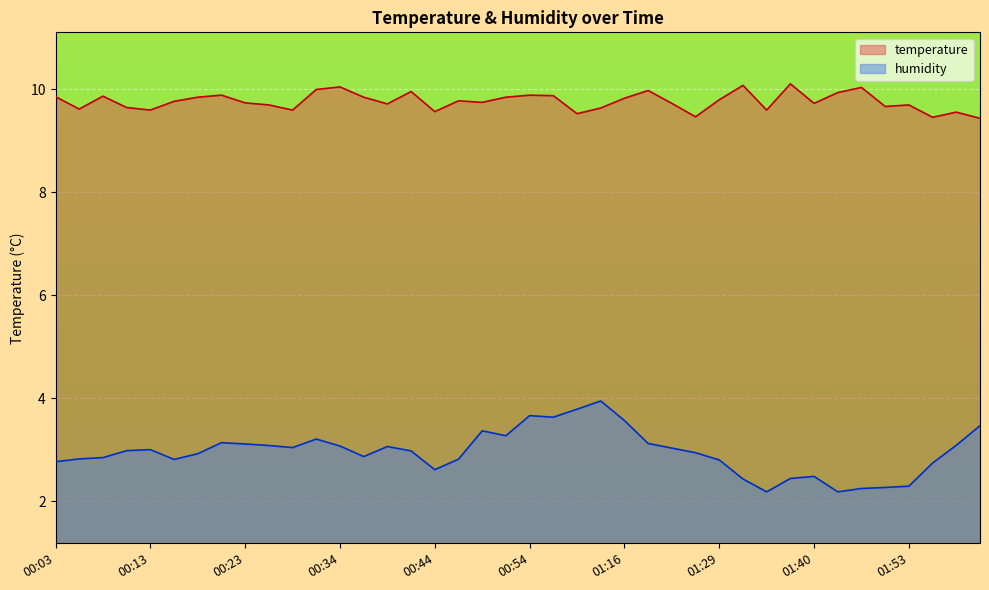

At which category is the sum across all series the highest?

01:13